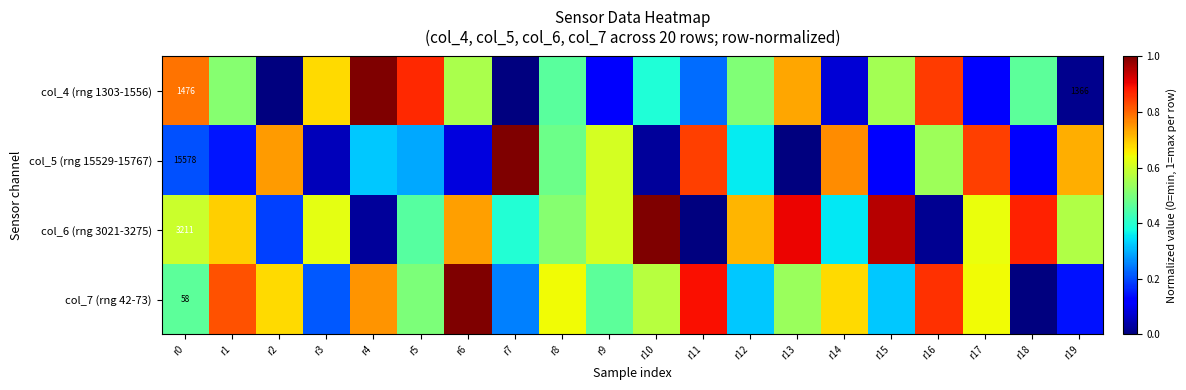

Which label corresponds to the smallest value in the chart?

r2